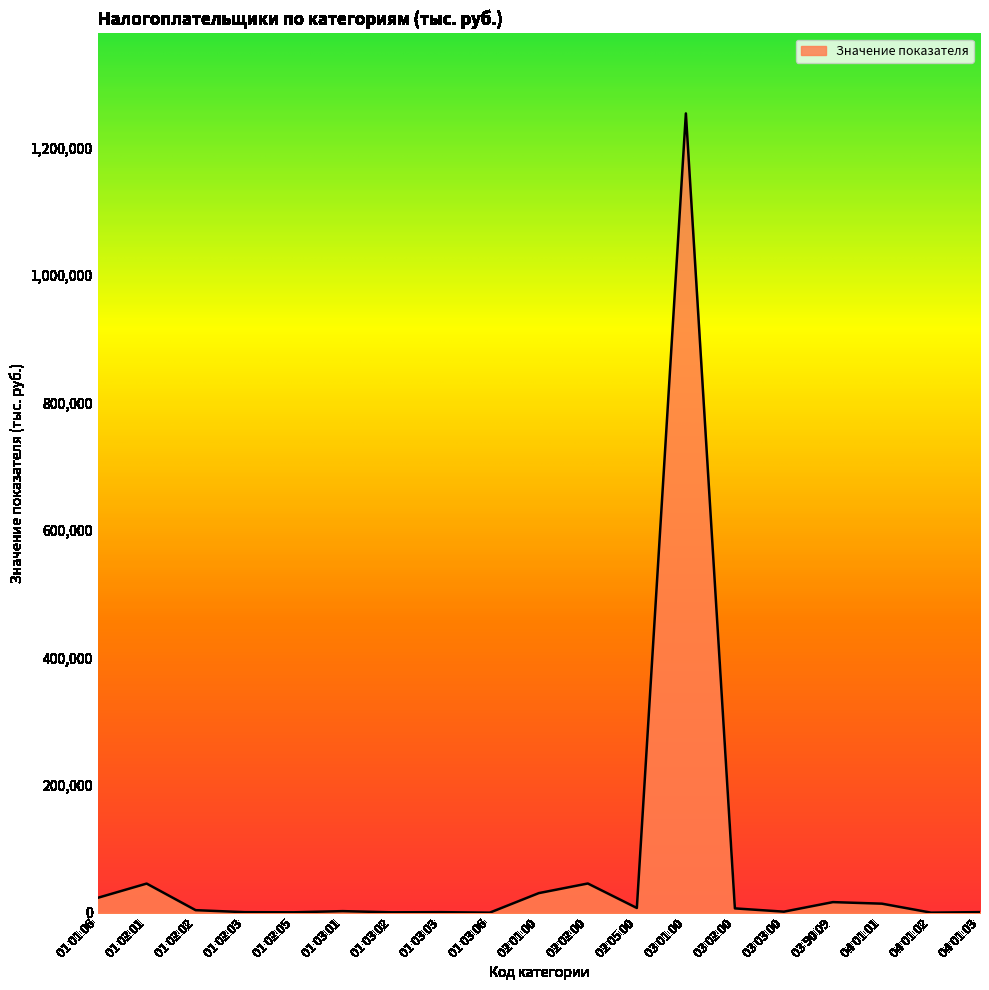

Approximately how many times larger is the value at 02 02 00 compared to 03 90 09?

2.7